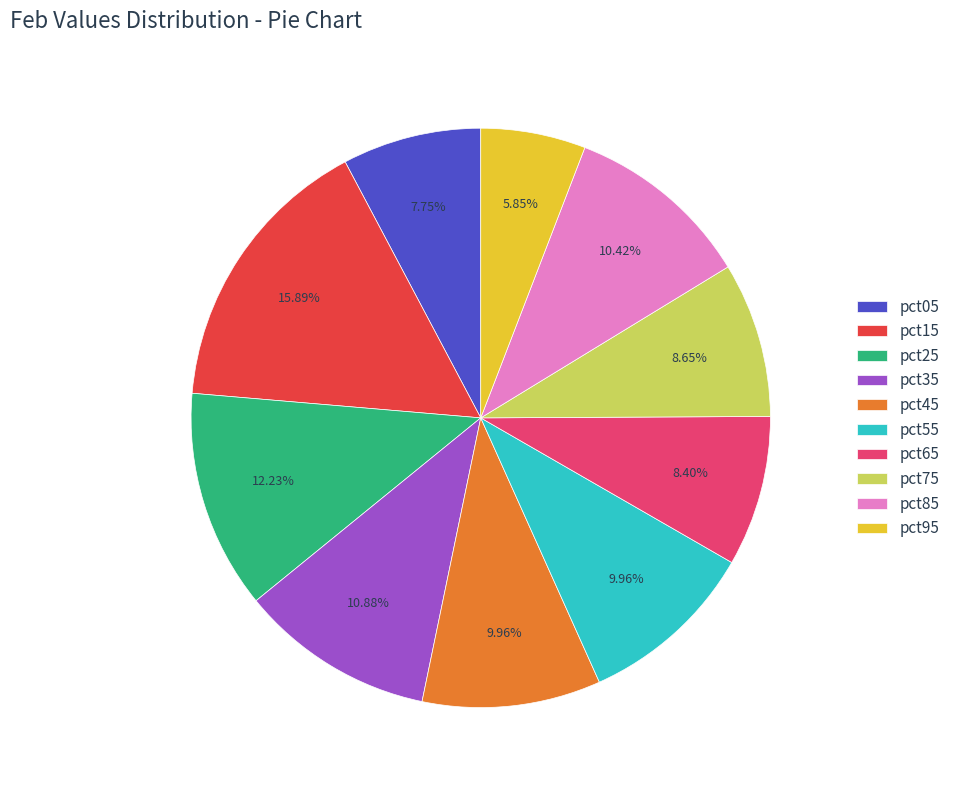

To the nearest percent, what portion does pct35 represent?

11%